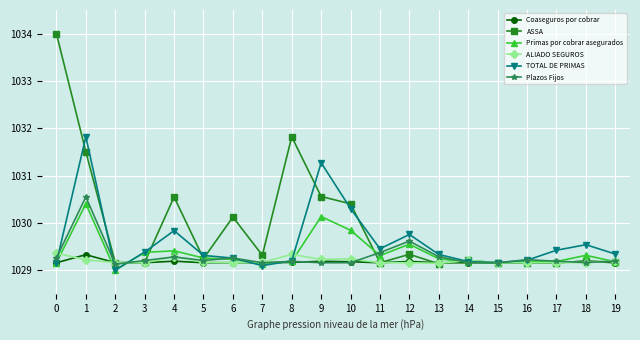

Does the chart have visible grid lines?

Yes